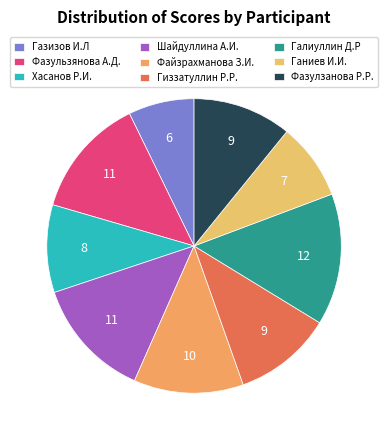

Rank the categories by value from highest to lowest.

Галиуллин Д.Р, Фазульзянова А.Д., Шайдуллина А.И., Файзрахманова З.И., Гиззатуллин Р.Р., Фазулзанова Р.Р., Хасанов Р.И., Ганиев И.И., Газизов И.Л